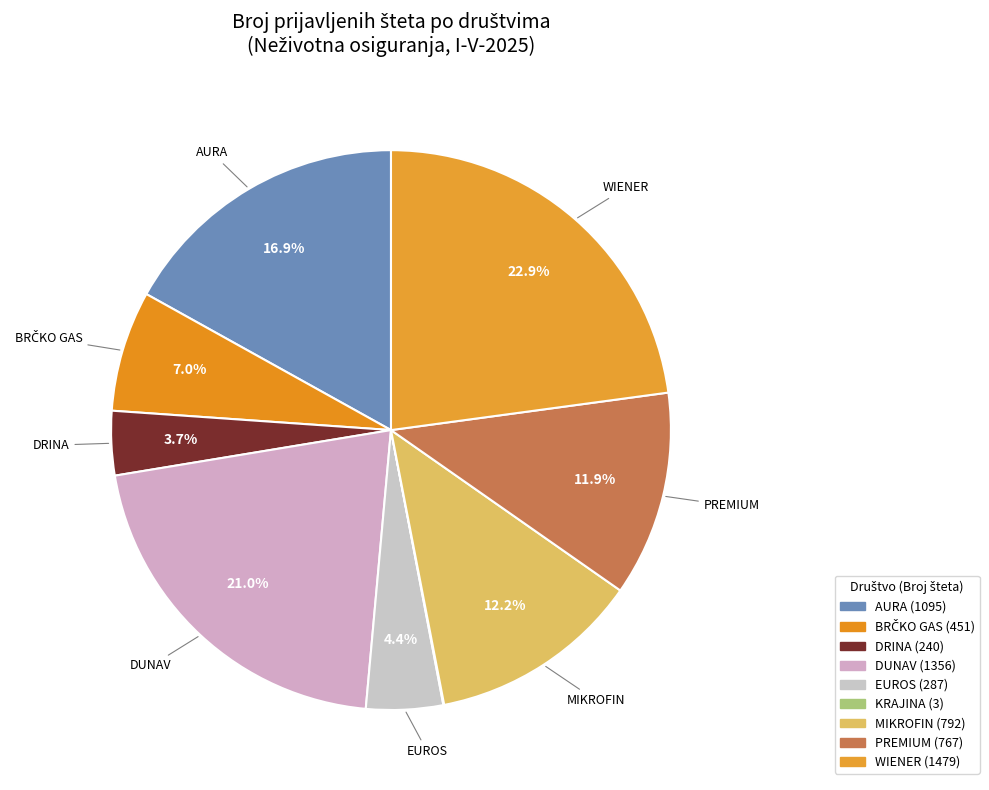

How many segments does this pie chart have?

9